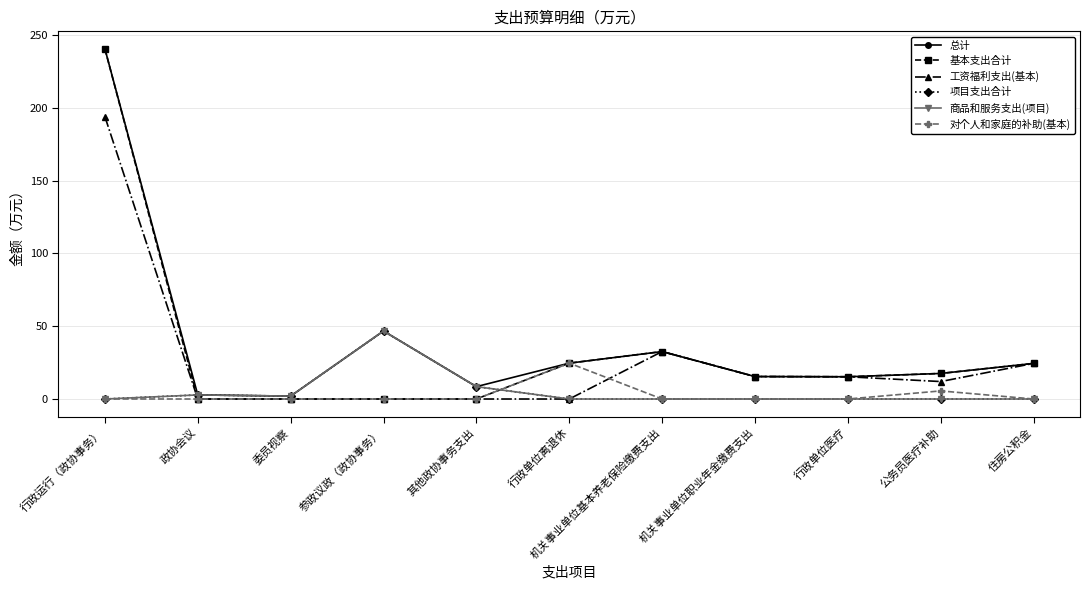

What is the label of the 9th point from the right?

委员视察